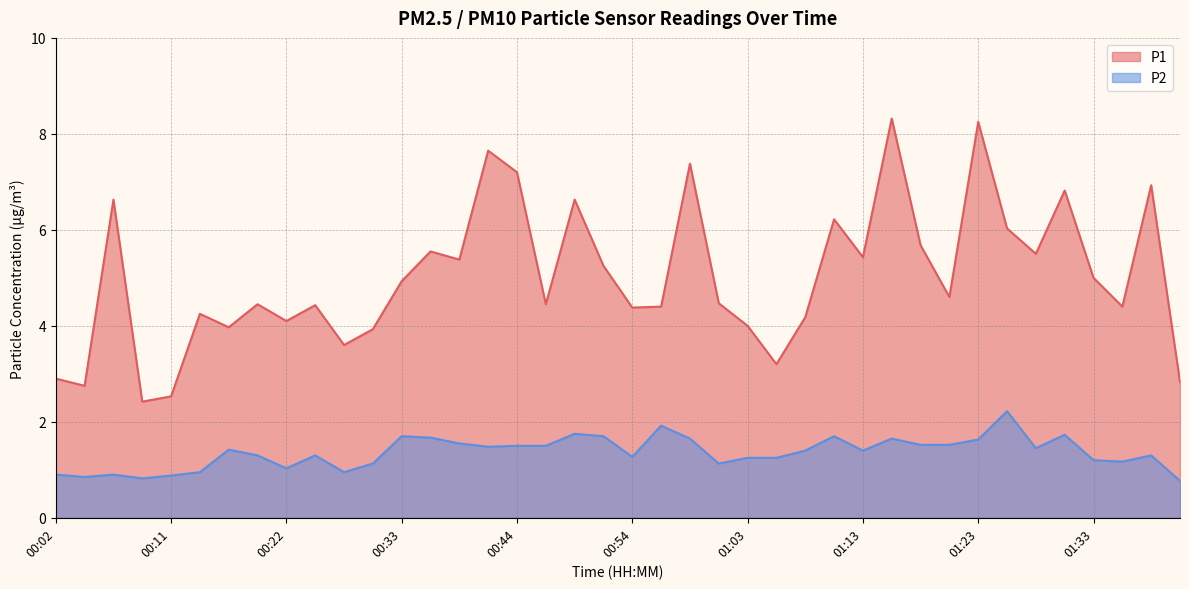

True or false: P2 and P1 intersect in this chart.

False